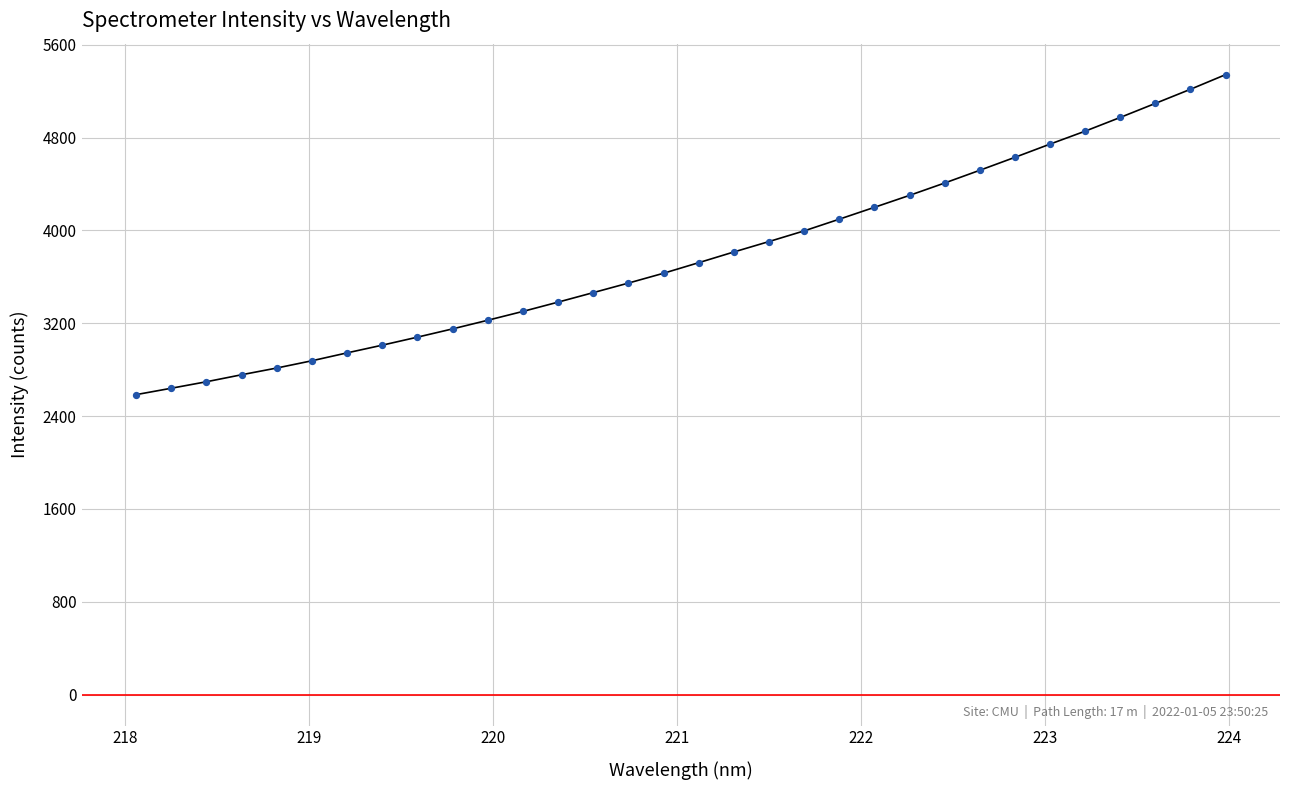

What is the maximum value shown in the chart?

5342.0